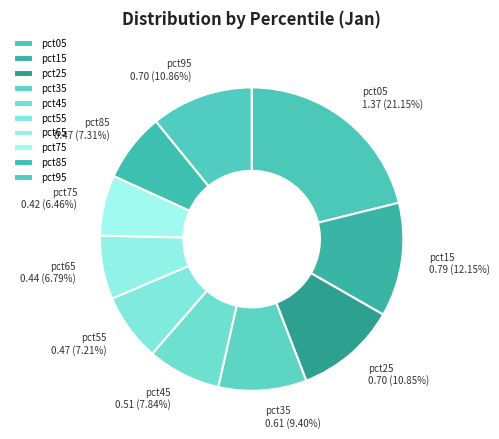

Which has a higher value, pct45 or pct85?

pct45